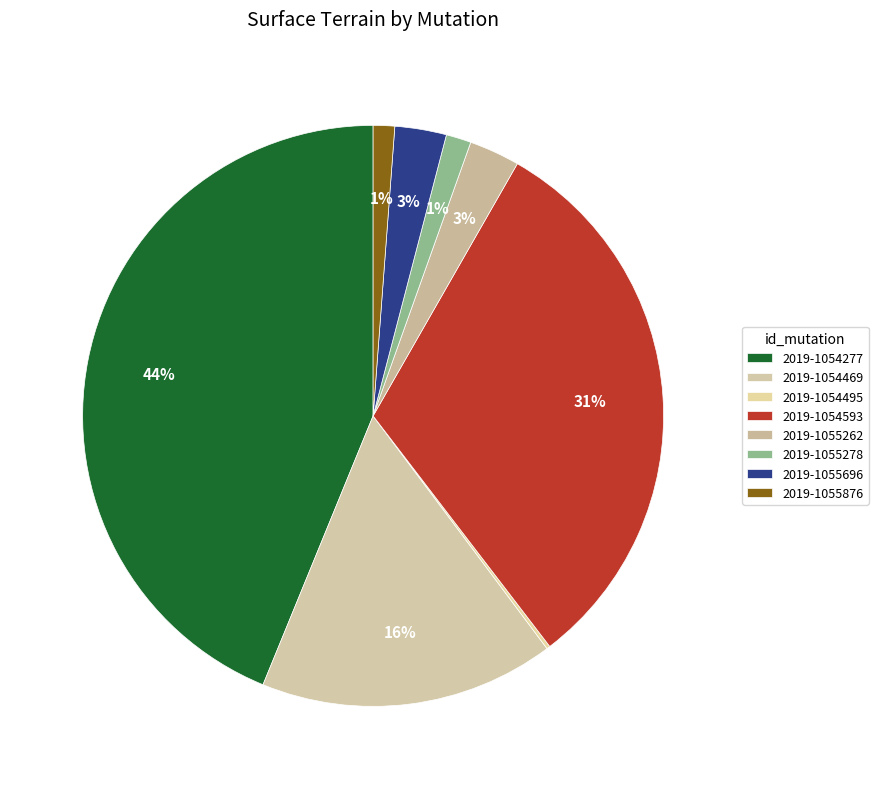

To the nearest percent, what portion does 2019-1054469 represent?

16%